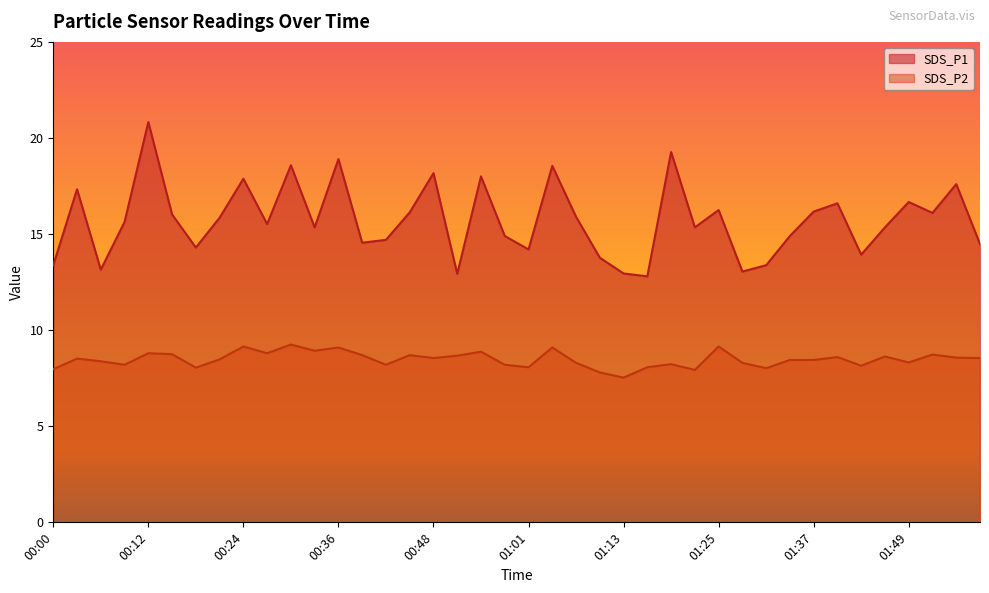

How many values in the SDS_P2 series exceed 8?

36